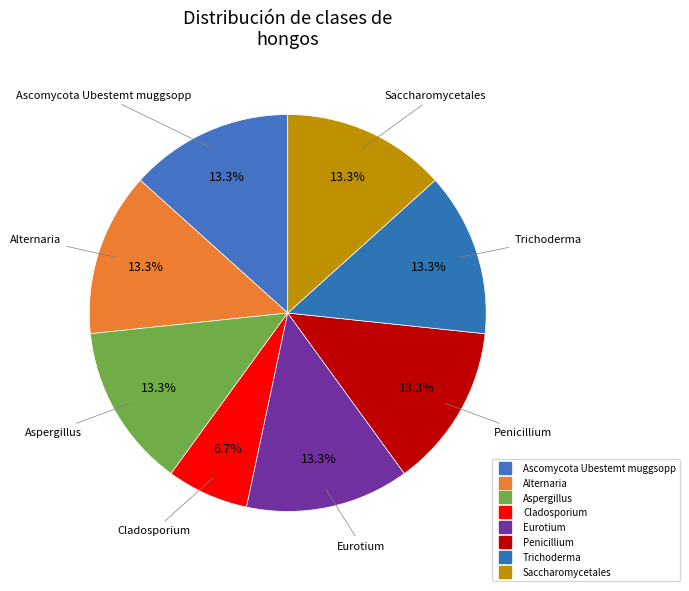

What is the ratio of the value at Alternaria to the value at Aspergillus?

1.0